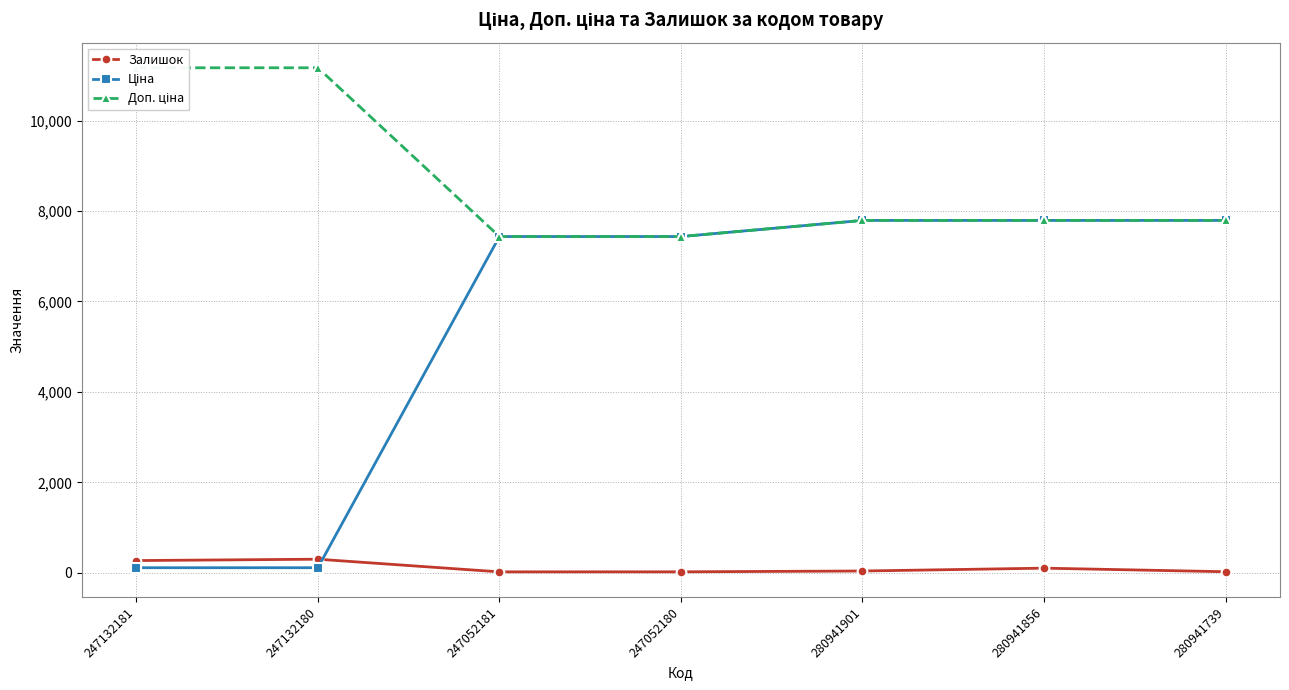

Which category has the highest value across all series?

247132181